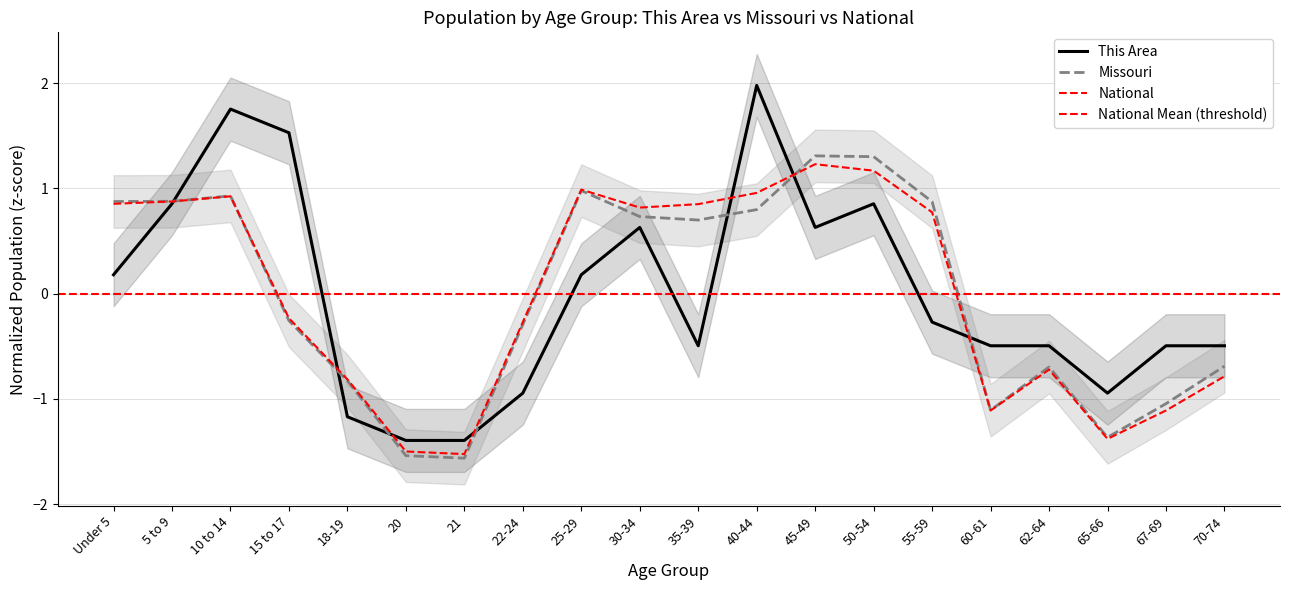

At how many categories does at least one series exceed 1?

5